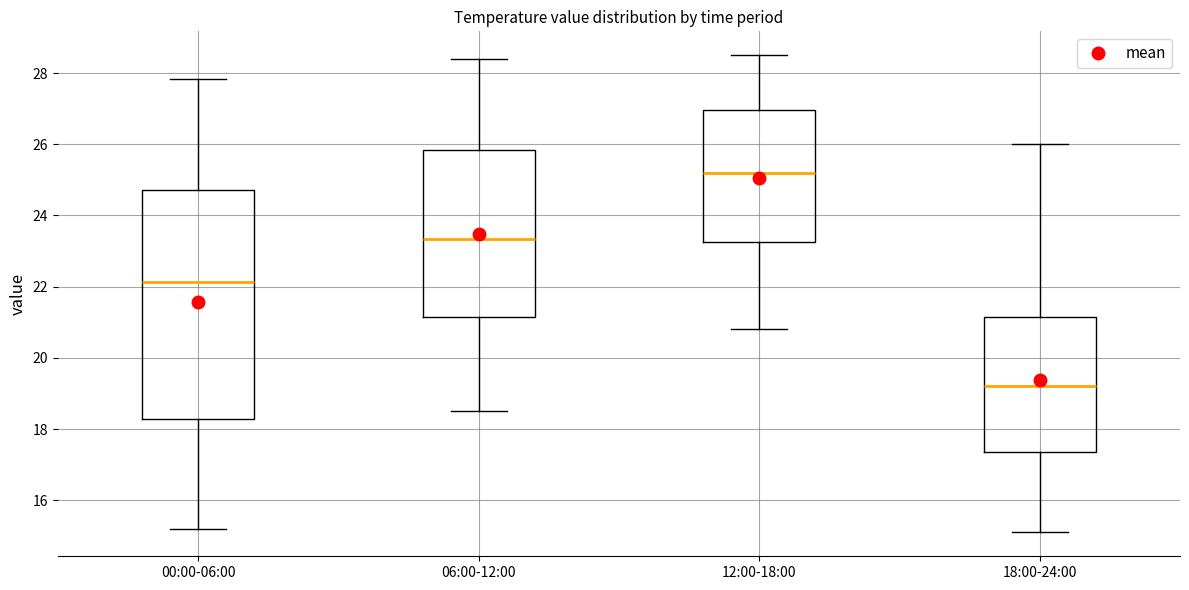

Reading left to right, read every box against the y-axis: the position of its median line, the range the box covers, and the ends of its whiskers. The values are not printed on the chart, so give them approximately, as read against the axis.

00:00-06:00: median 22.2, box 18.2 to 24.8, whiskers 15.2 to 27.8
06:00-12:00: median 23.4, box 21.2 to 25.8, whiskers 18.6 to 28.4
12:00-18:00: median 25.2, box 23.2 to 27.0, whiskers 20.8 to 28.6
18:00-24:00: median 19.2, box 17.4 to 21.2, whiskers 15.2 to 26.0